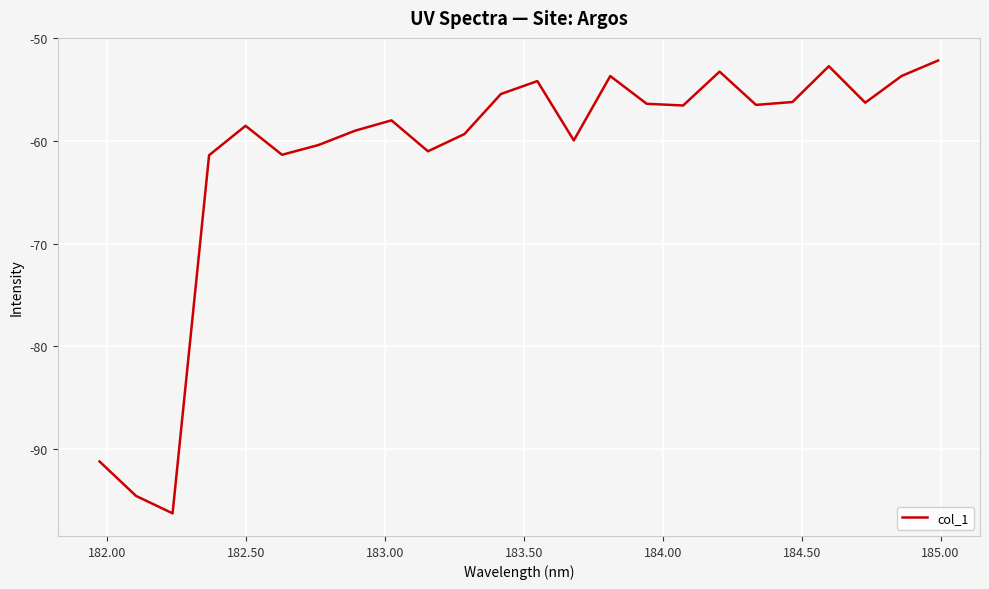

Count the number of categories in the chart.

24